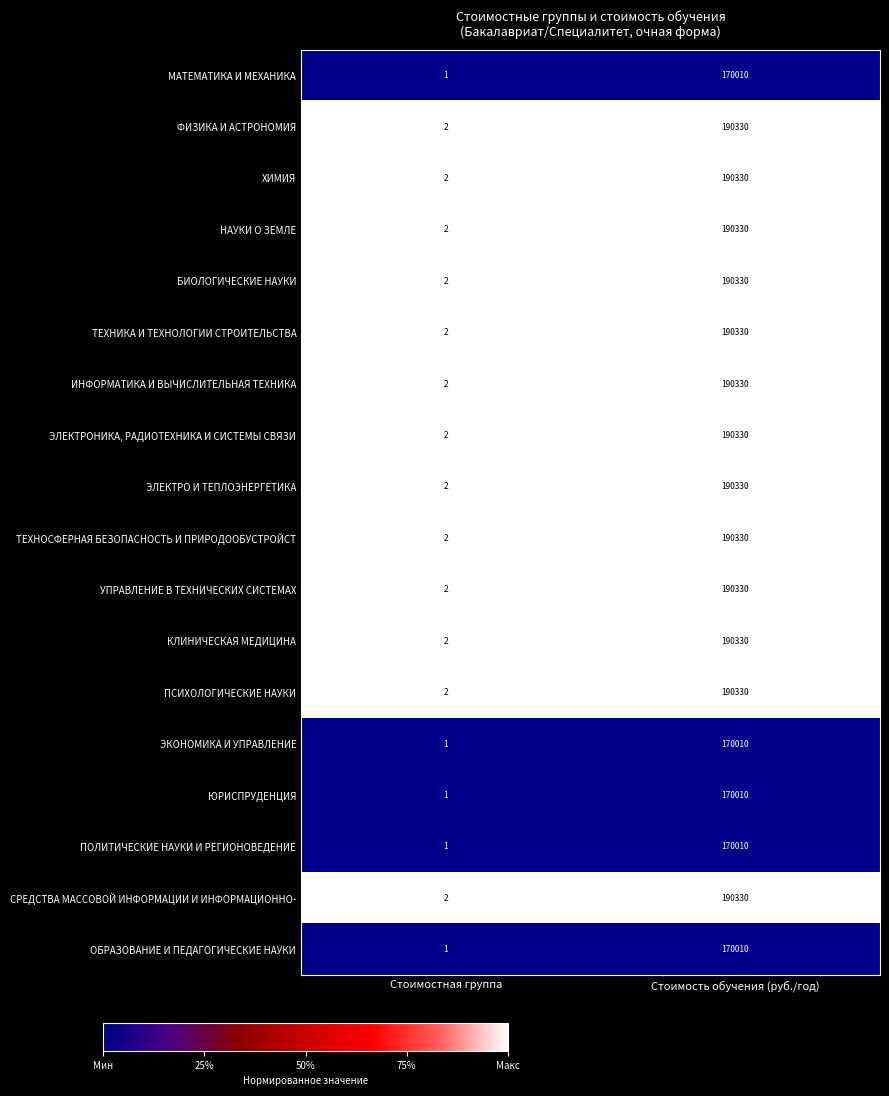

What is the spread (max minus min) of values at Стоимостная группа?

1